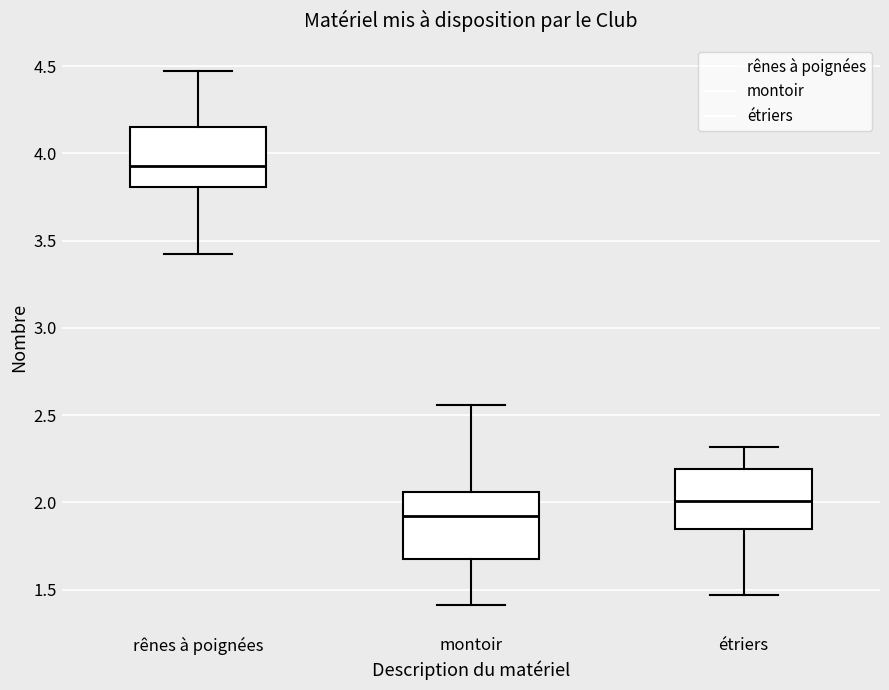

Which box has the highest median line?

rênes à poignées